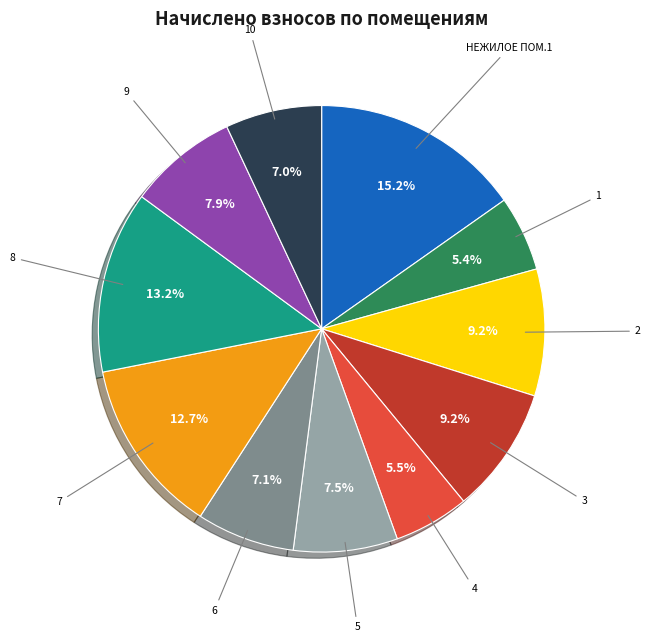

Does any single category account for the majority?

No